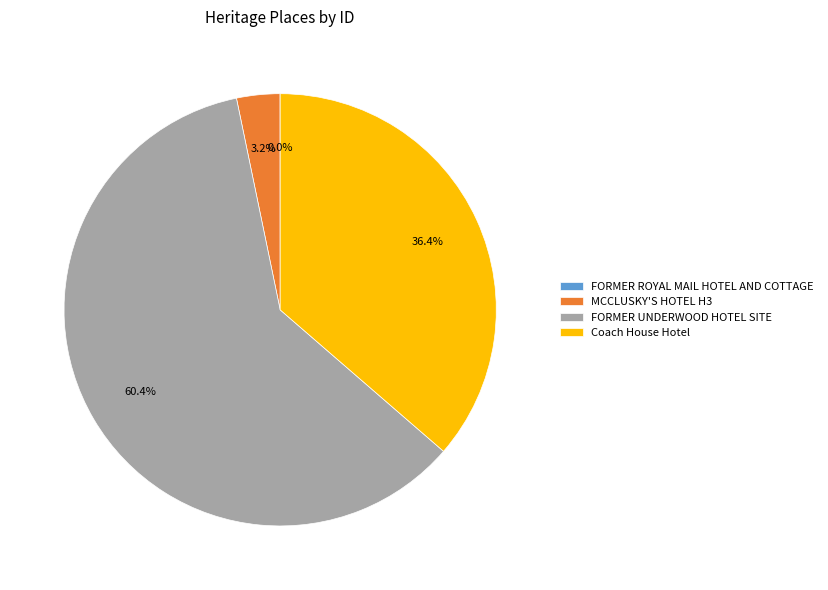

Which slice is the largest?

FORMER UNDERWOOD HOTEL SITE